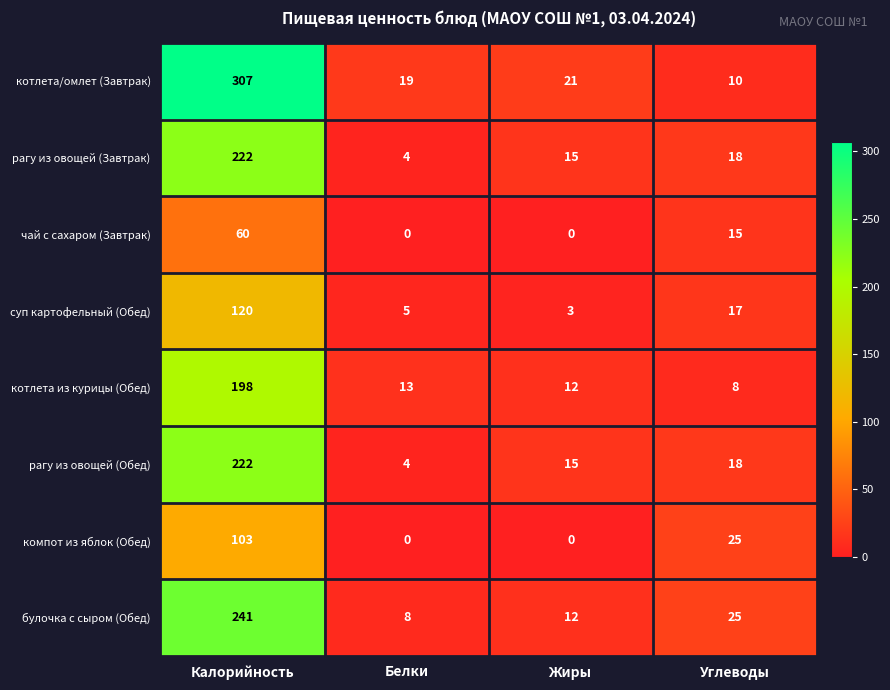

Read the суп картофельный (Обед) value at Жиры.

3